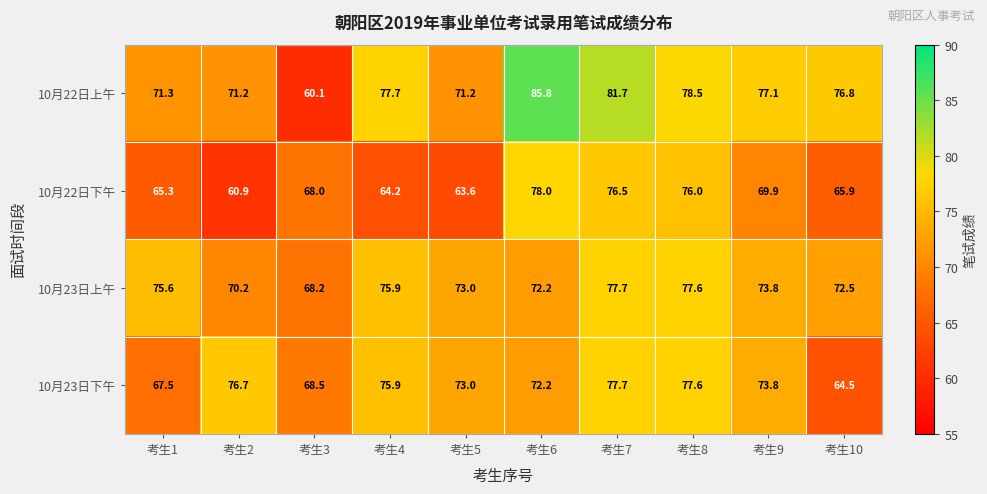

Where is 10月22日下午 nearest to the value 69?

考生9